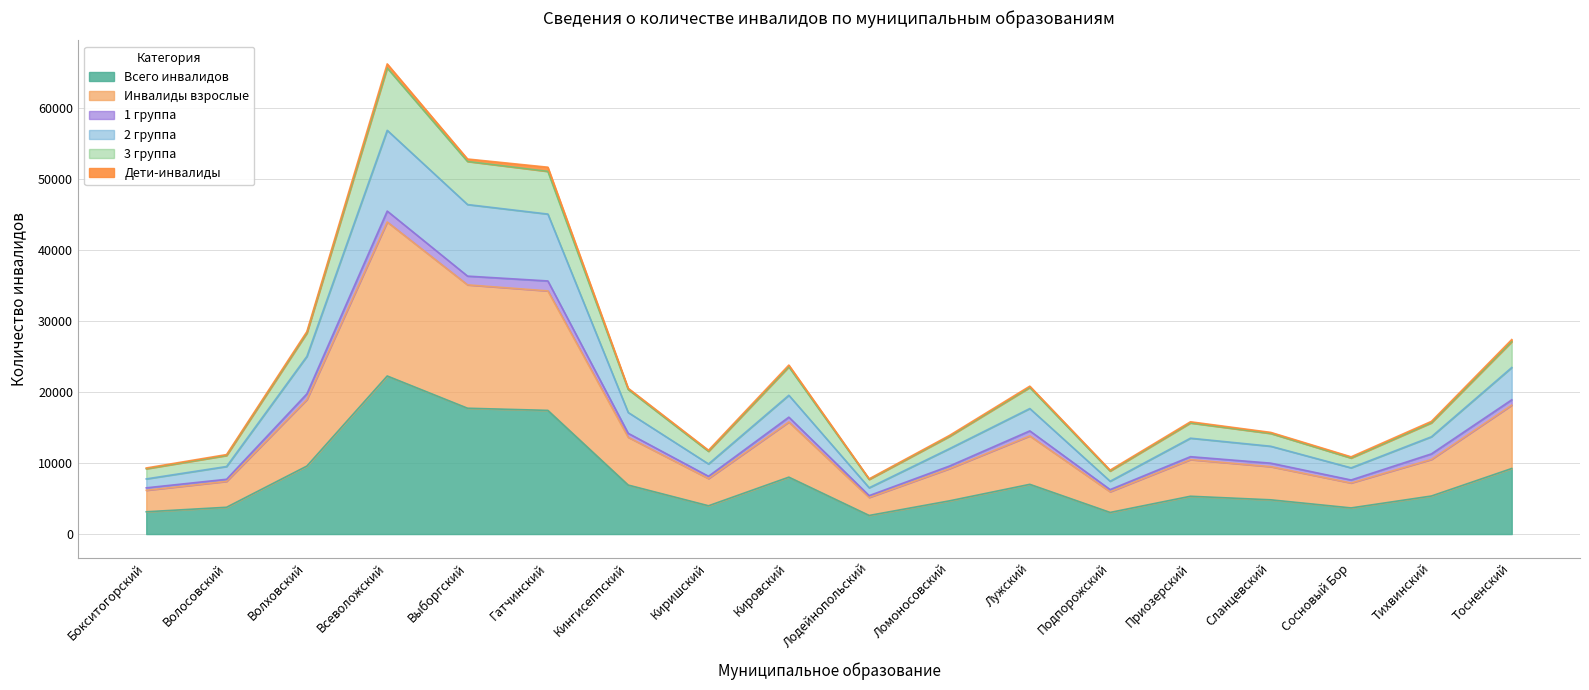

What is the minimum value for Всего инвалидов?

2621